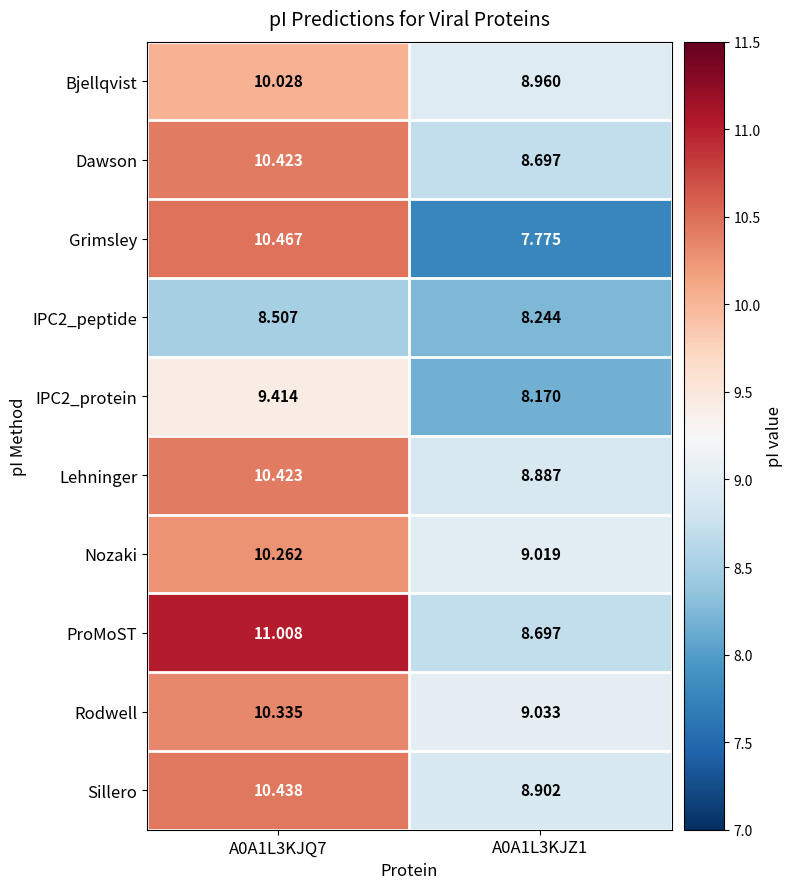

Which series has the largest total across all categories?

ProMoST